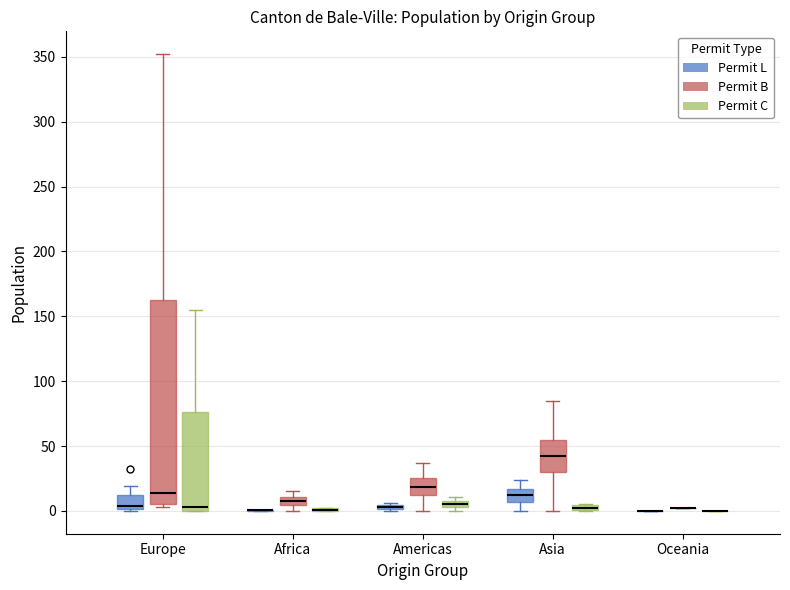

Which box is the tallest, from its lower edge to its upper edge?

Europe (Permit B)